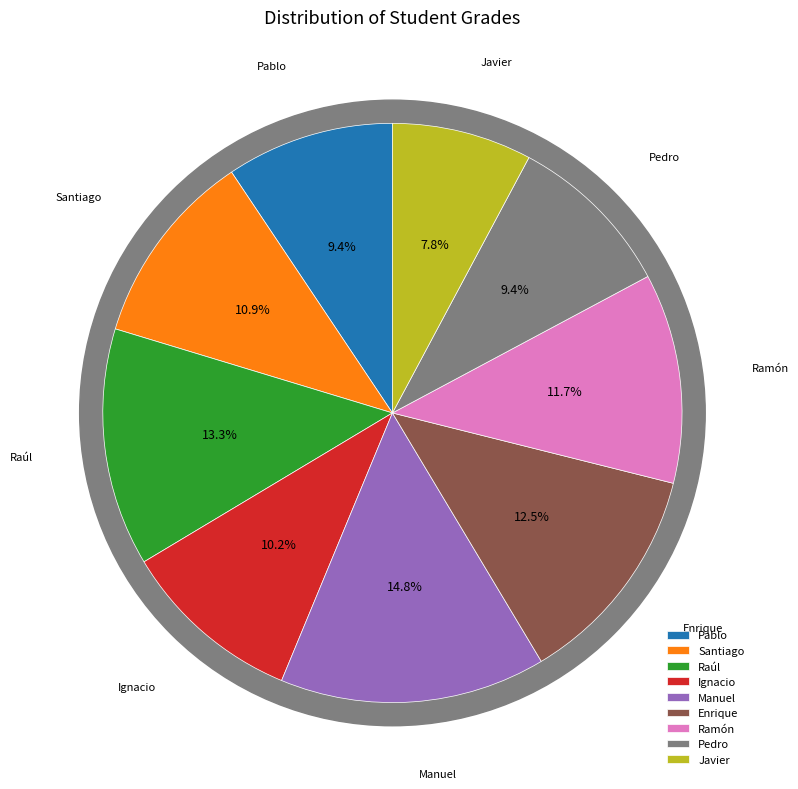

What is the largest slice in the pie chart?

Manuel